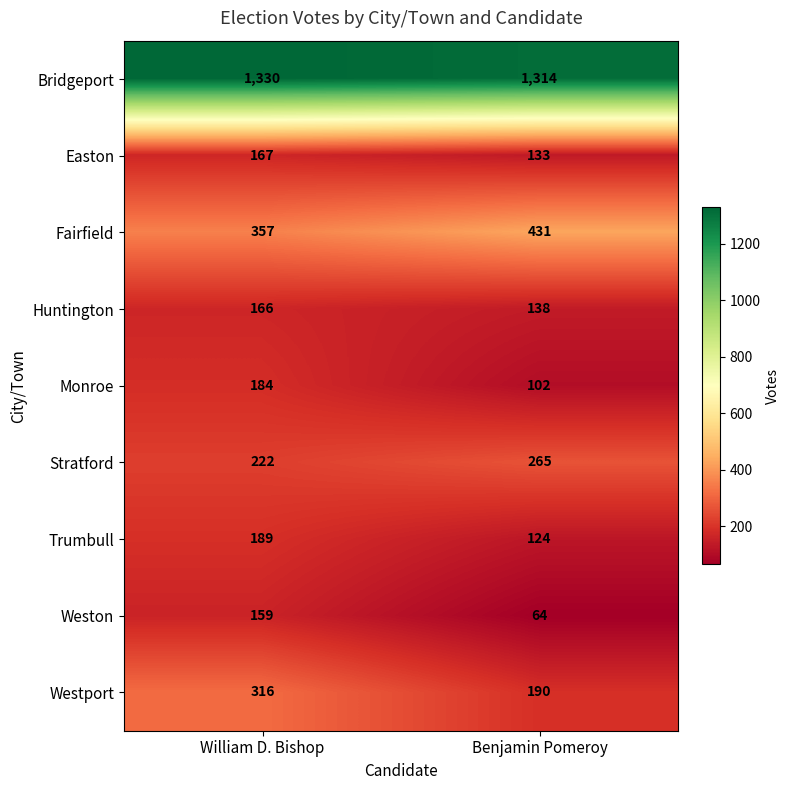

True or false: Bridgeport has a value of 2211 at William D. Bishop.

False